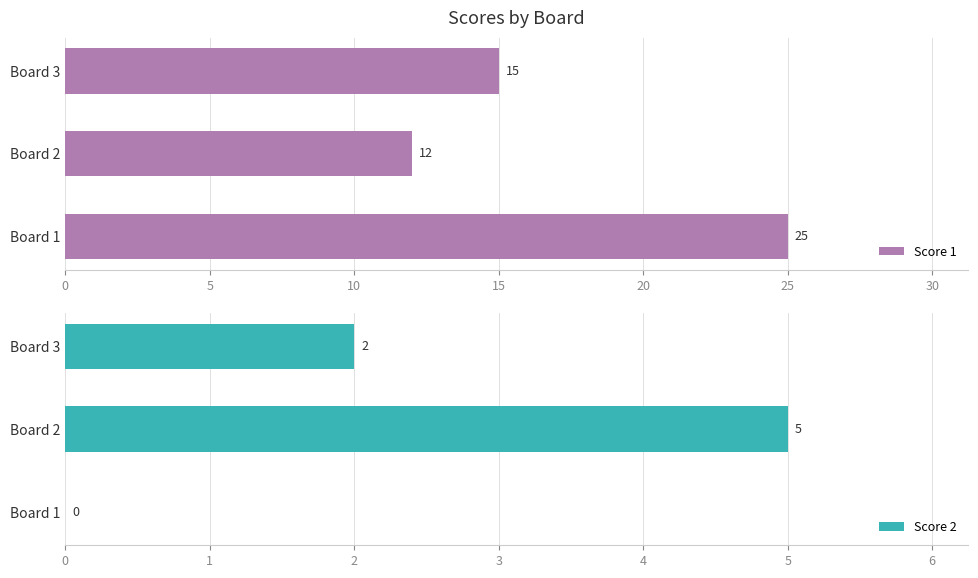

How many series are shown in this chart?

2